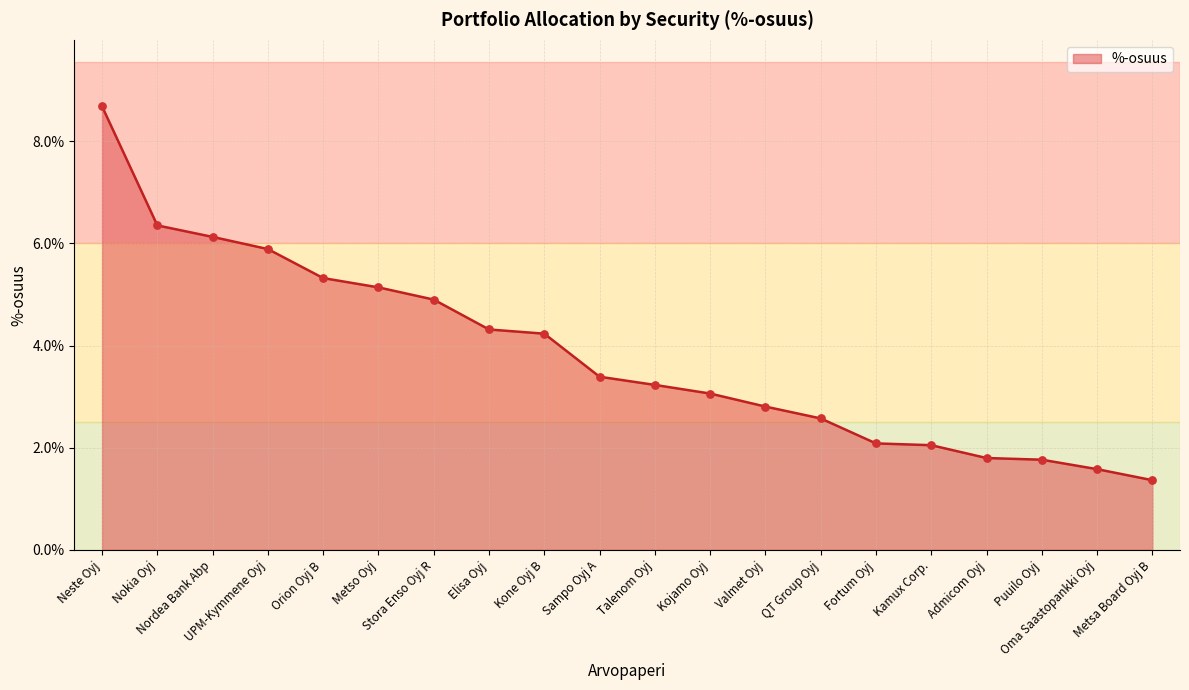

Approximately how many times larger is the value at Neste Oyj compared to Kojamo Oyj?

2.8